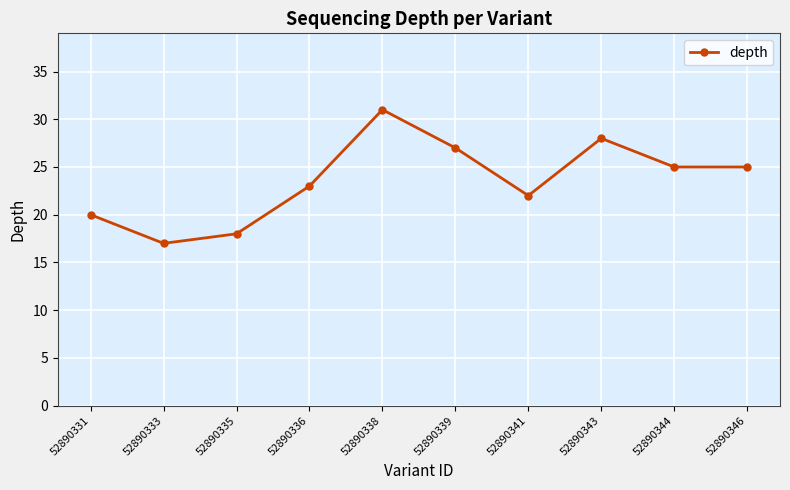

Reading left to right, what are all the values shown in this chart?

20	17	18	23	31	27	22	28	25	25